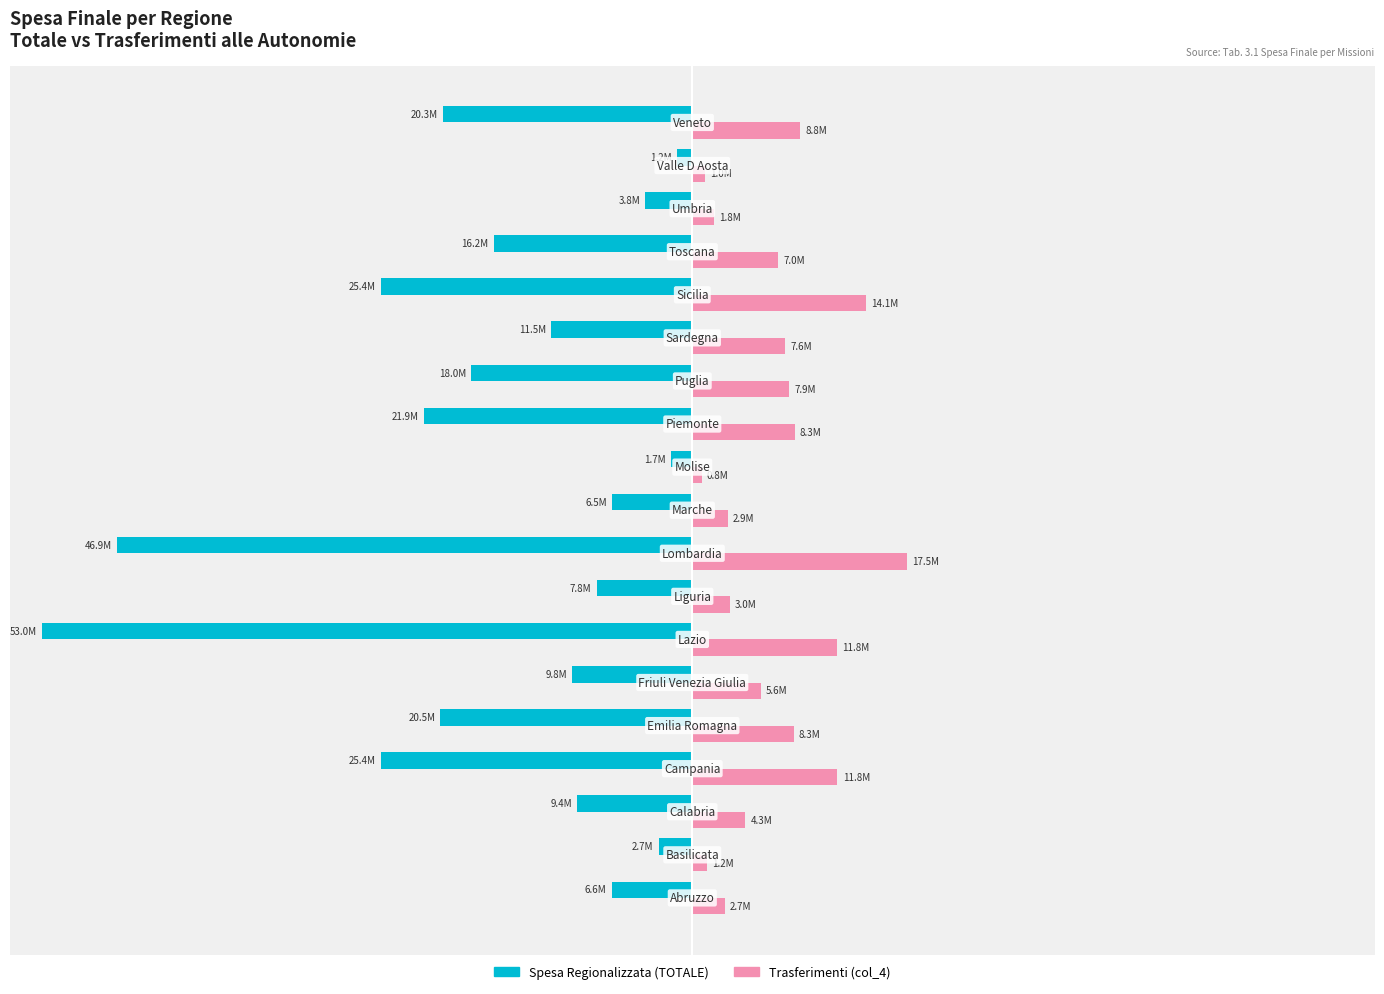

Which series has the largest total across all categories?

Trasferimenti (col_4)